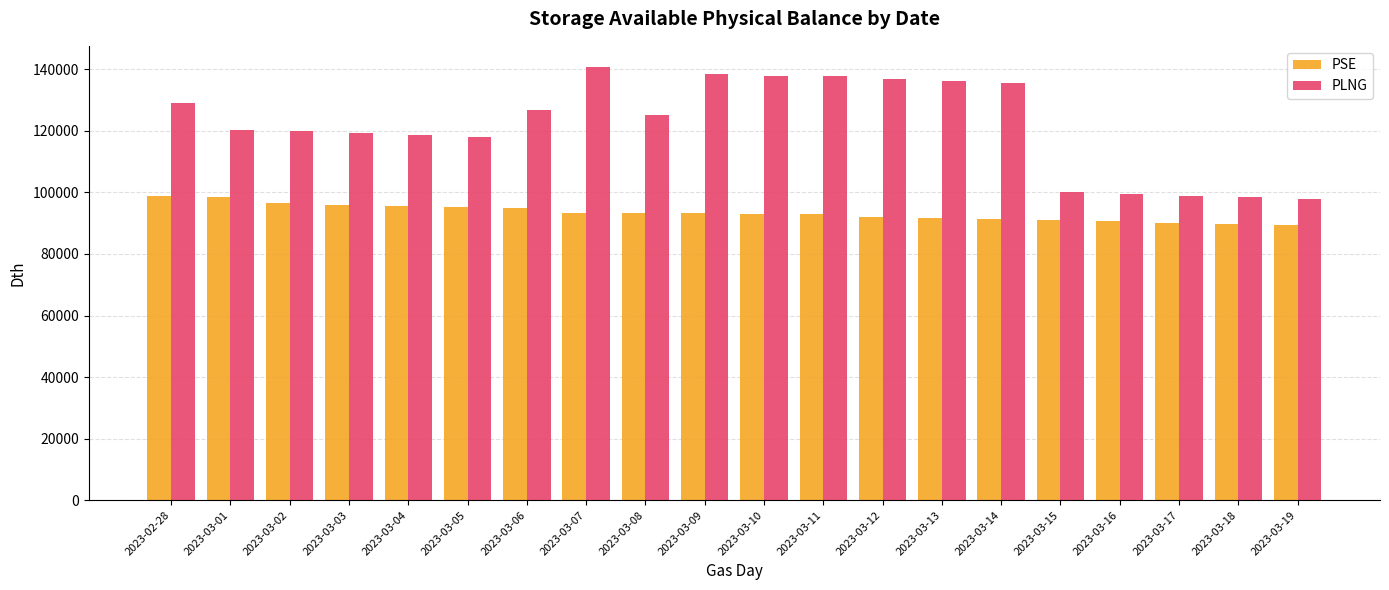

What position from the right is 2023-03-11?

9